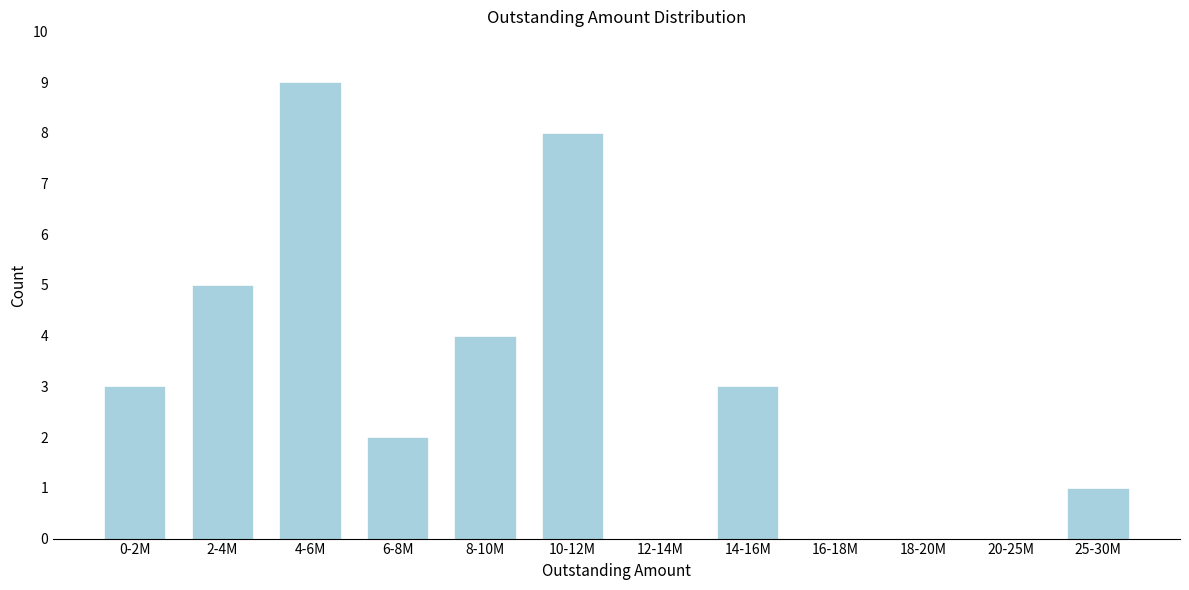

Reading left to right, transcribe all the data shown in this chart.

0-2M=3	2-4M=5	4-6M=9	6-8M=2	8-10M=4	10-12M=8	12-14M=0	14-16M=3	16-18M=0	18-20M=0	20-25M=0	25-30M=1